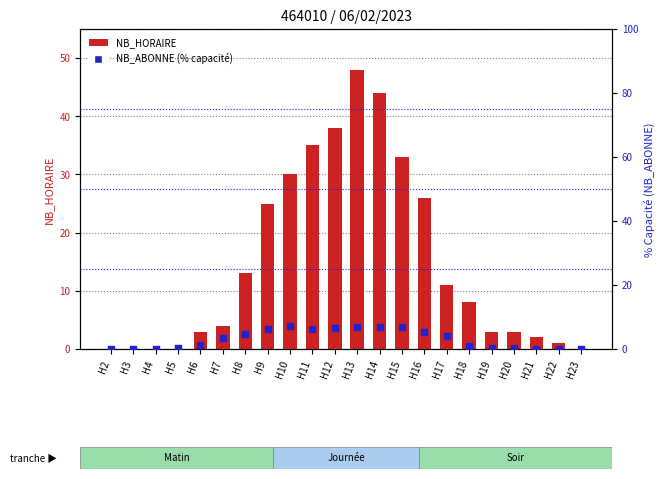

At which category is the sum across all series the highest?

H13